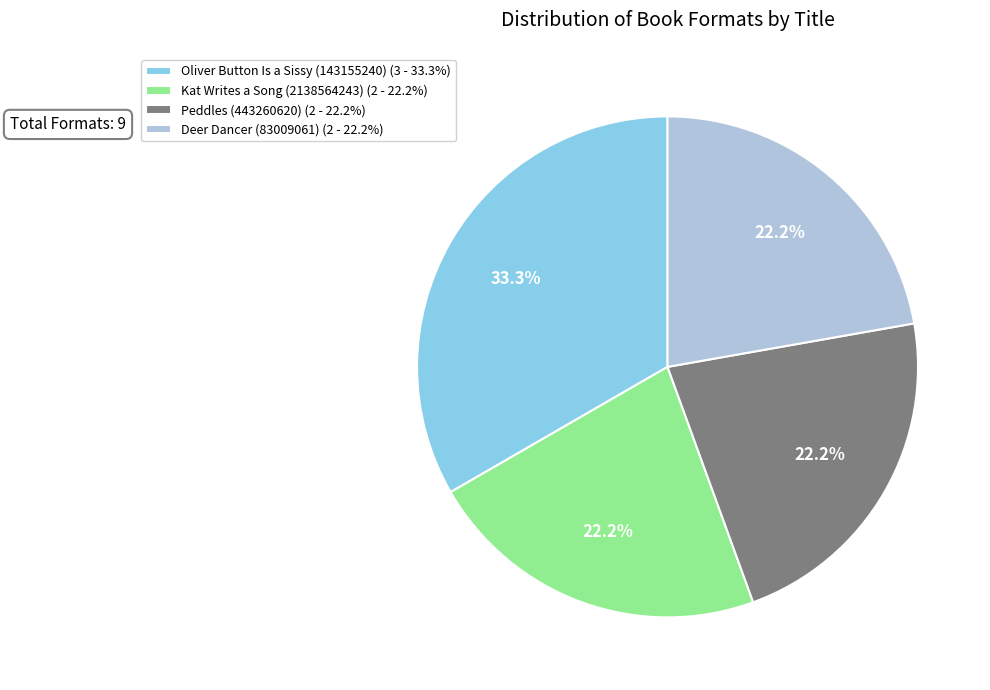

Count the number of slices in the pie.

4